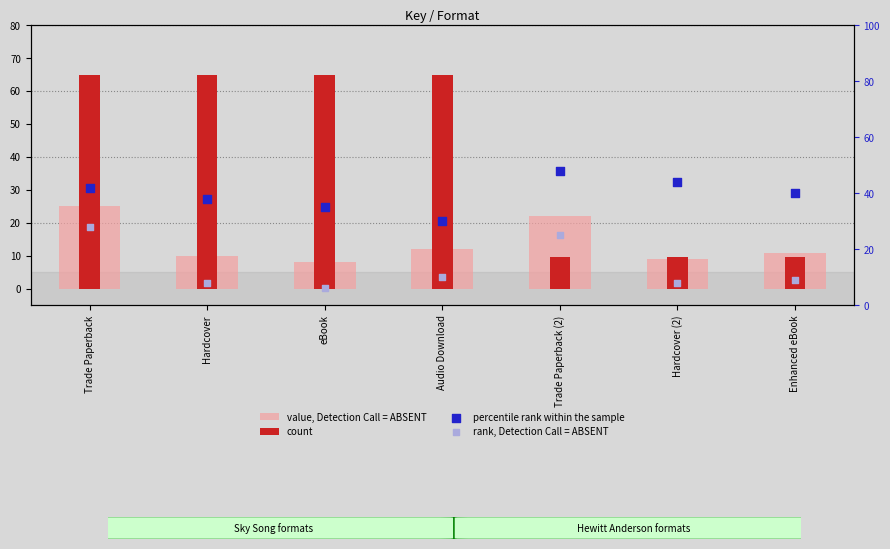

At how many categories does at least one series exceed 12?

7